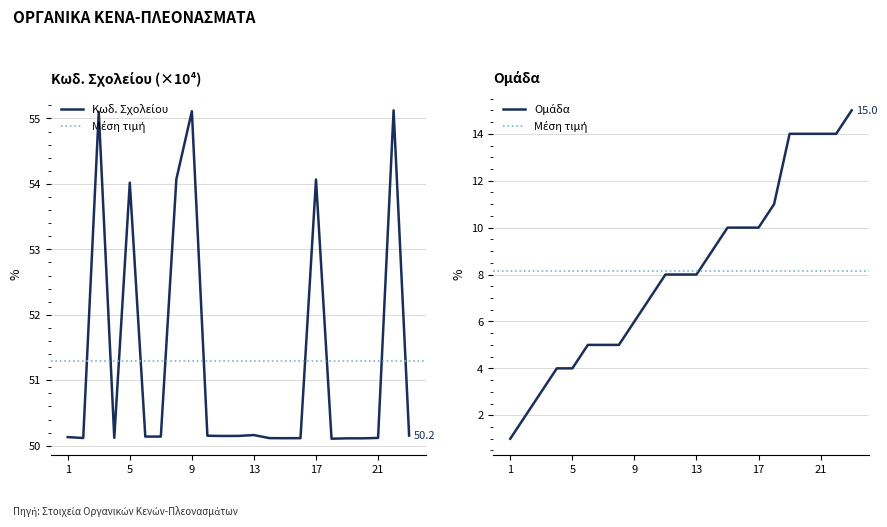

At 12, list the series in order from largest to smallest.

Κωδ. Σχολείου, Ομάδα